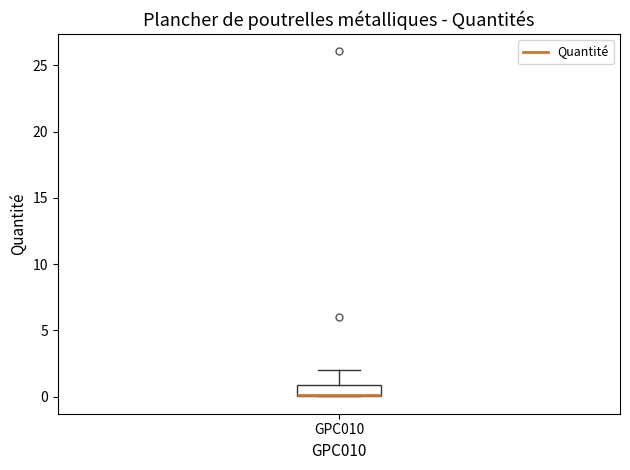

Read this box plot against the y-axis: the position of the median line, the range covered by the box, and the ends of both whiskers. The values are not printed on the chart, so give them approximately, as read against the axis.

median 0 (drawn on the box's lower edge), box 0 to 1, whiskers 0 to 2